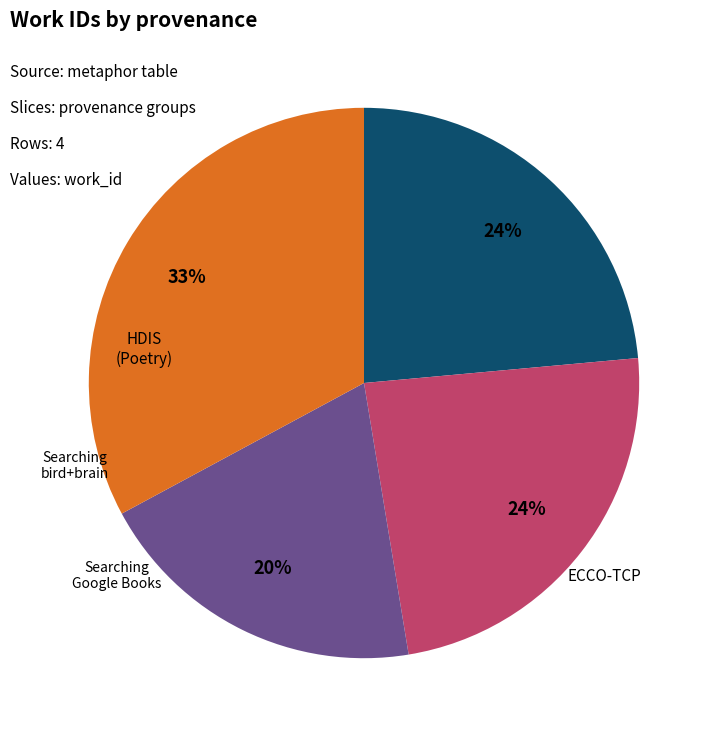

Does any single category account for the majority?

No